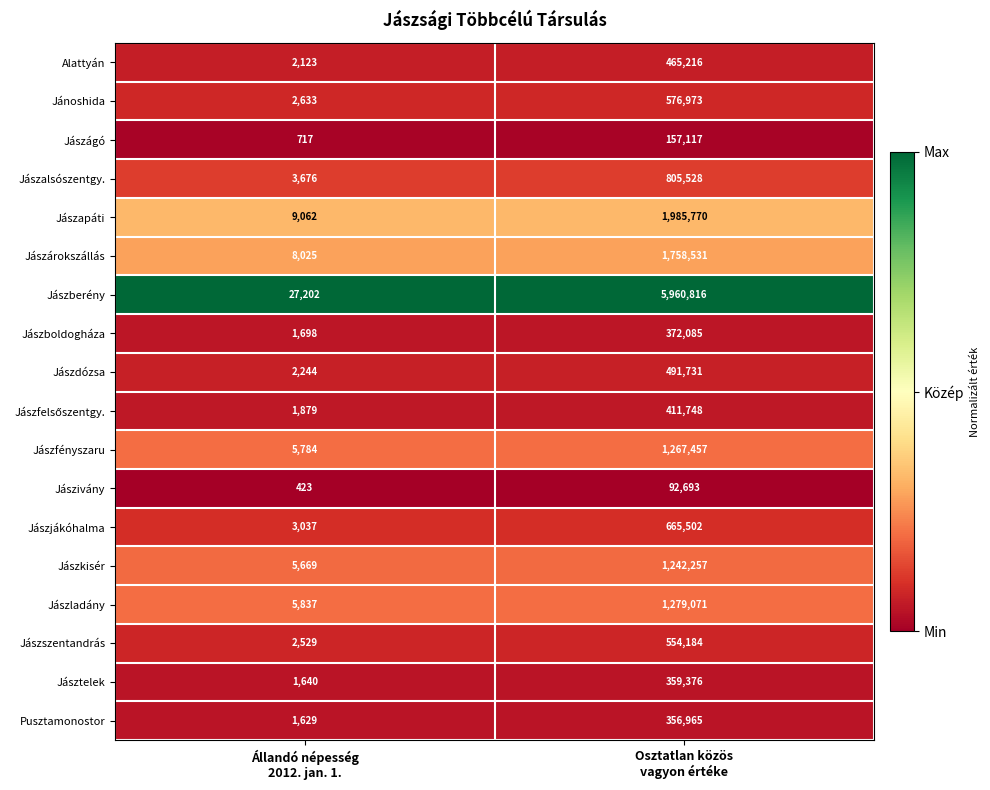

What is the sum of all Jászladány values?

1284908